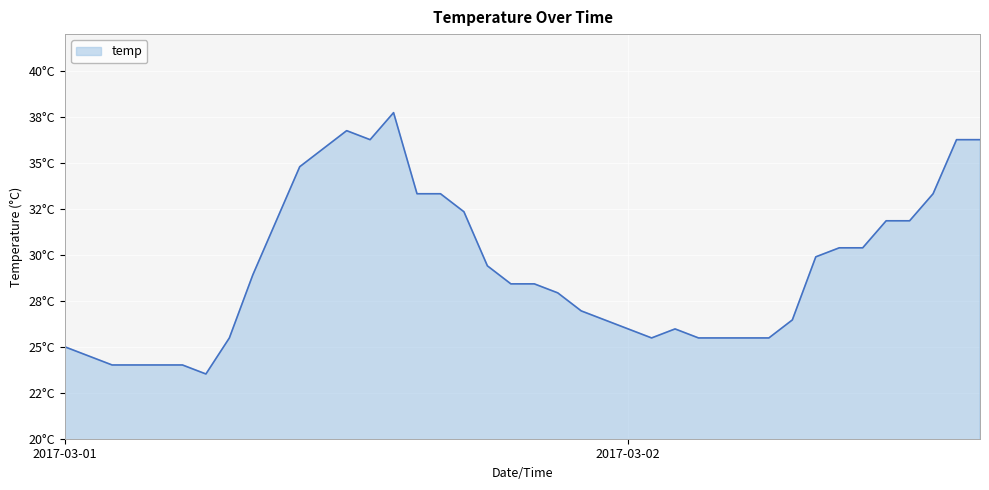

Does the chart display data point markers on the line(s)?

No